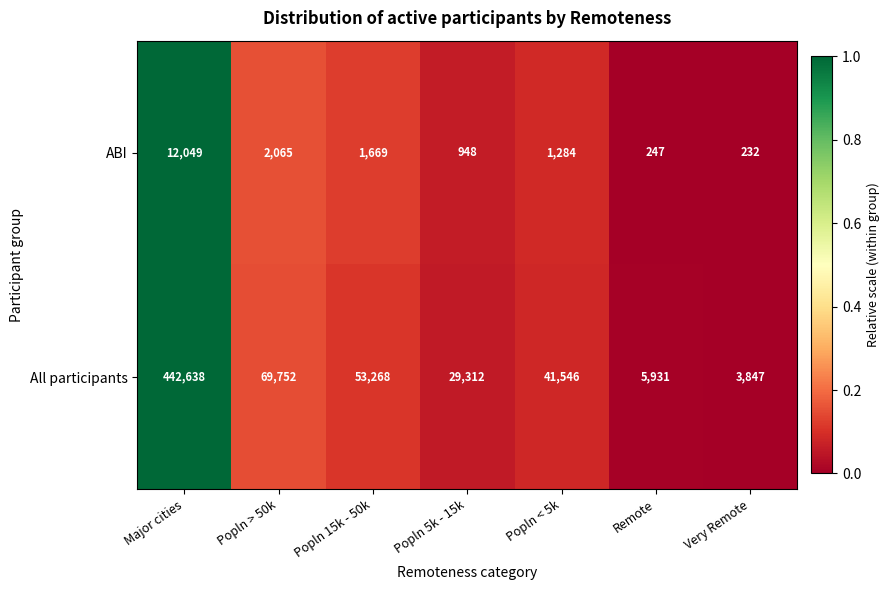

Which series has the widest spread of values?

All participants